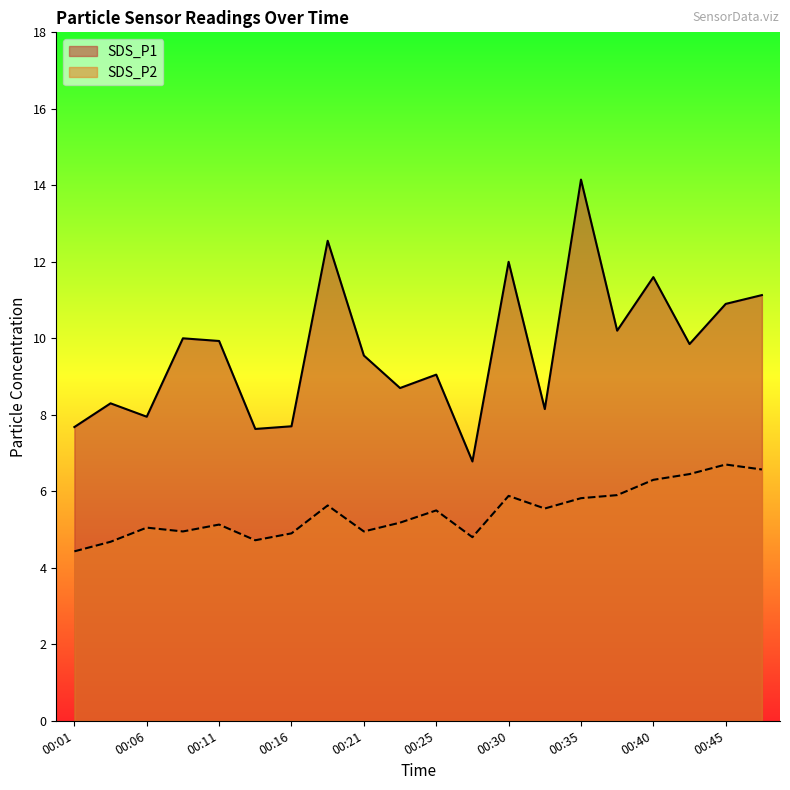

Rank the categories by SDS_P1 value from lowest to highest.

00:28, 00:13, 00:01, 00:16, 00:06, 00:33, 00:03, 00:23, 00:25, 00:21, 00:43, 00:11, 00:08, 00:38, 00:45, 00:48, 00:40, 00:30, 00:18, 00:35